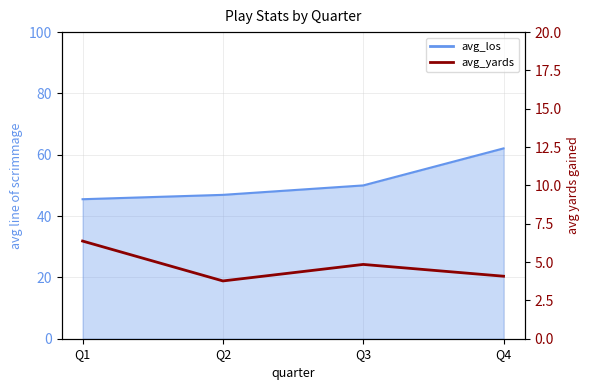

What is the spread (max minus min) of values at Q1?

39.1